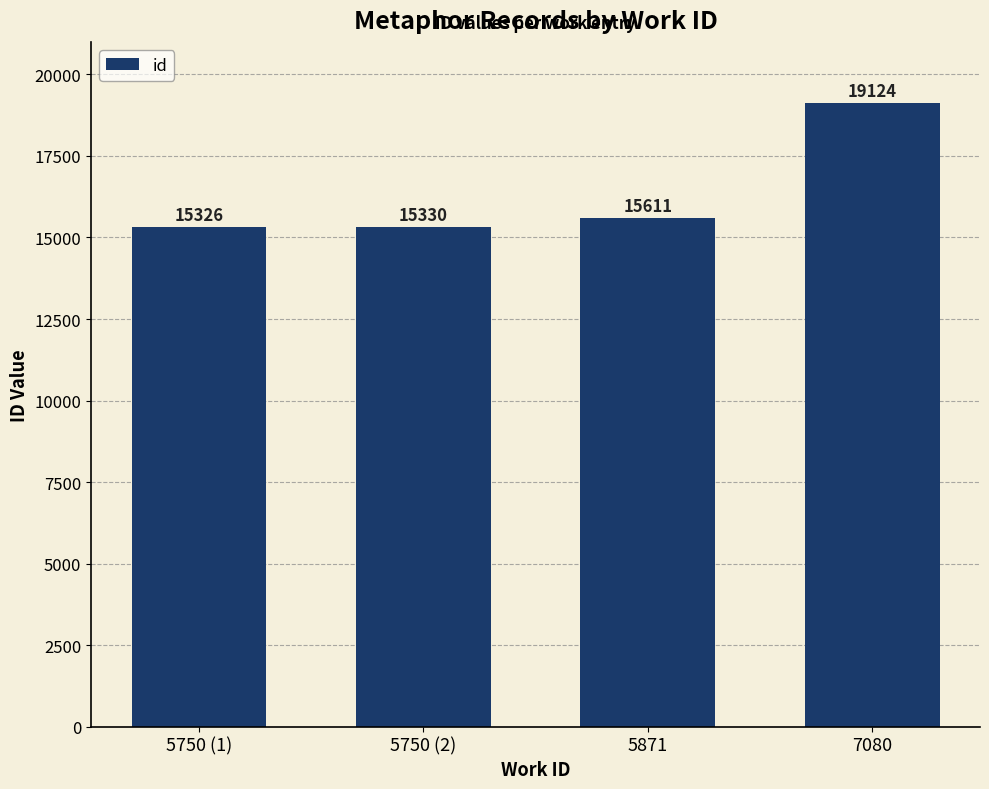

How many bars are there in total?

4